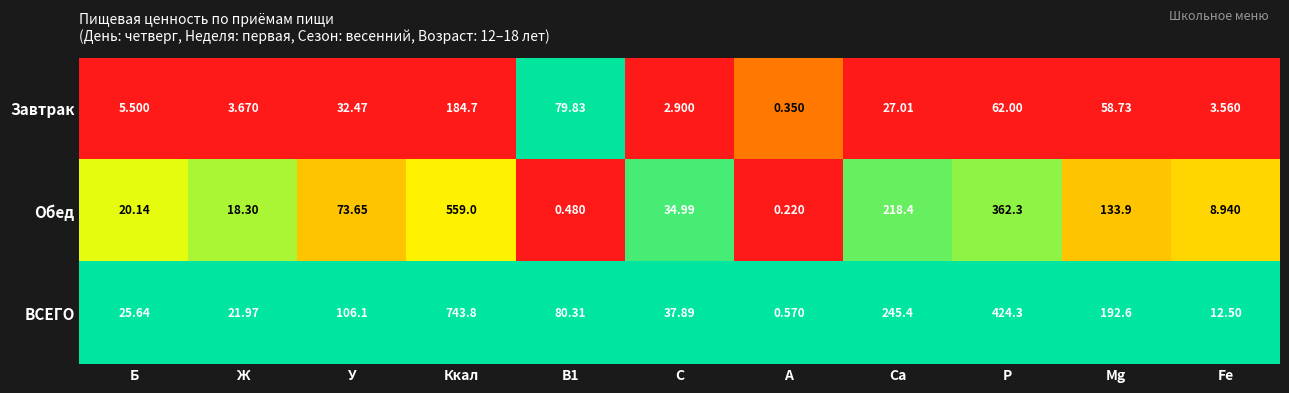

What is the maximum value shown in the chart?

743.8